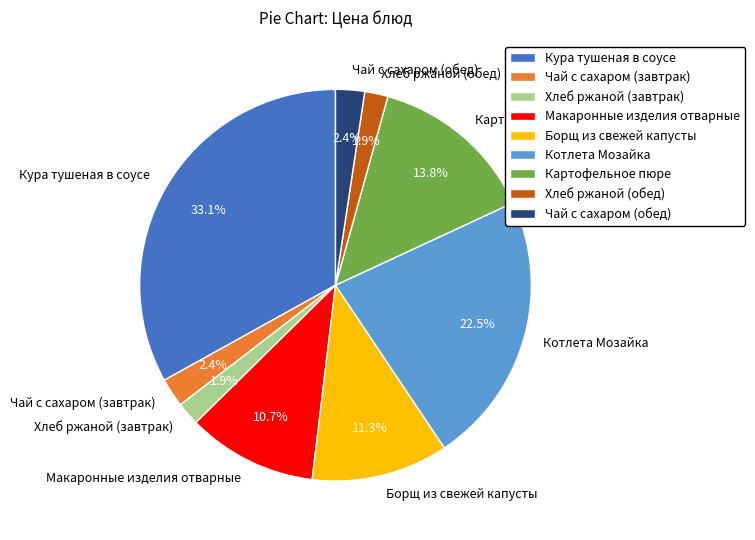

The Картофельное пюре slice represents 14% of the pie. True or false?

True